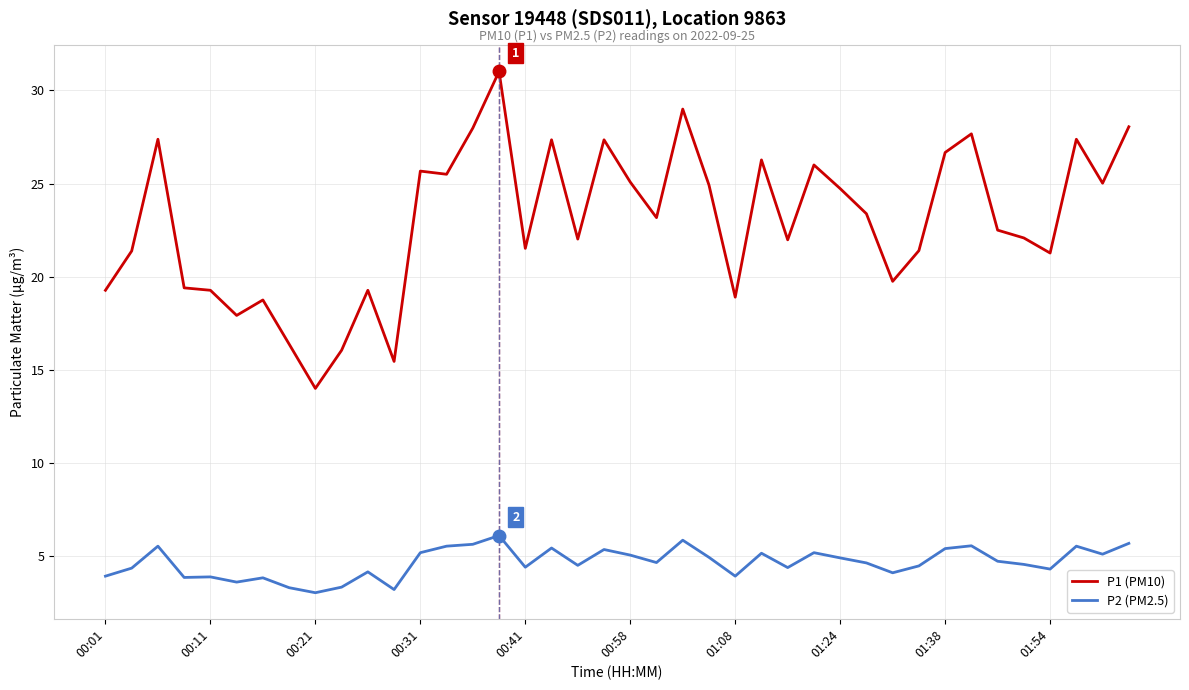

What is the difference between the maximum and minimum values in the P1 (PM10) series?

17.0